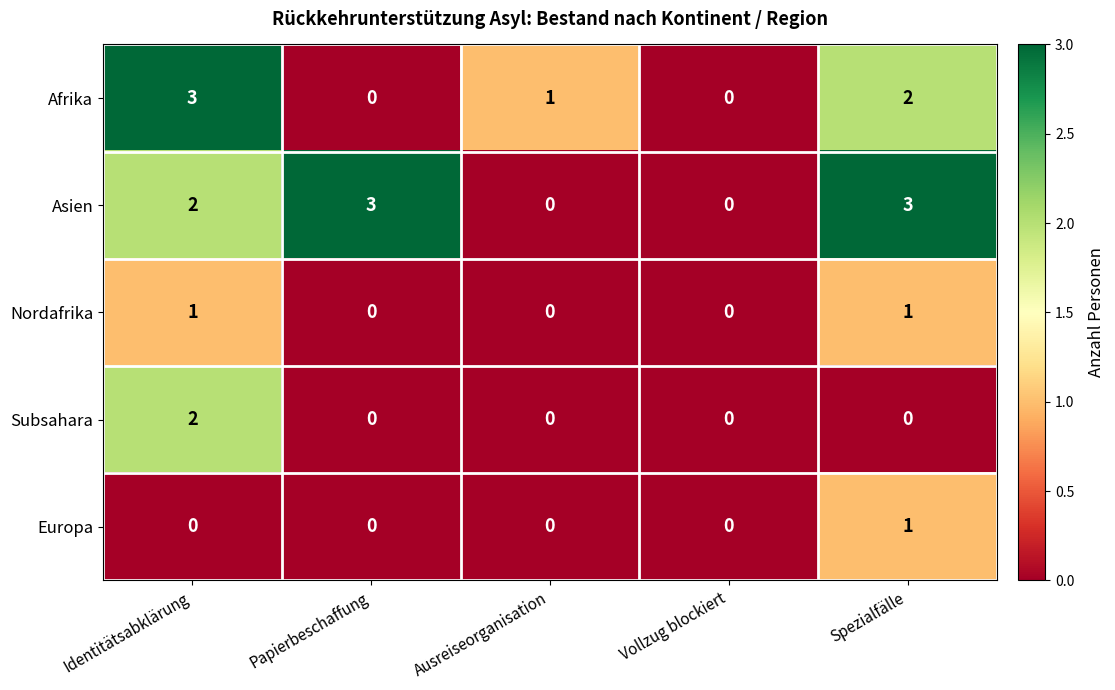

The Asien series shows 3 at Papierbeschaffung. True or false?

True